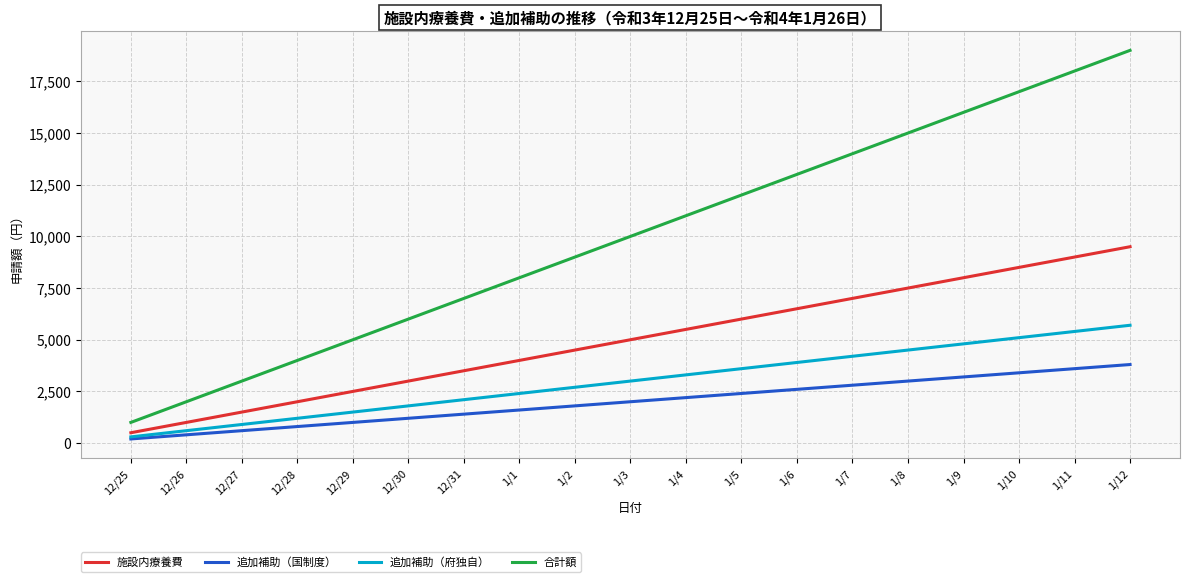

What is the minimum value shown in the chart?

200